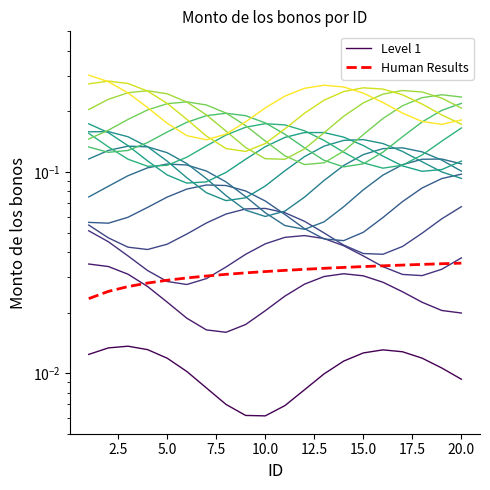

What are all the series names shown in the legend?

Level 1, Human Results